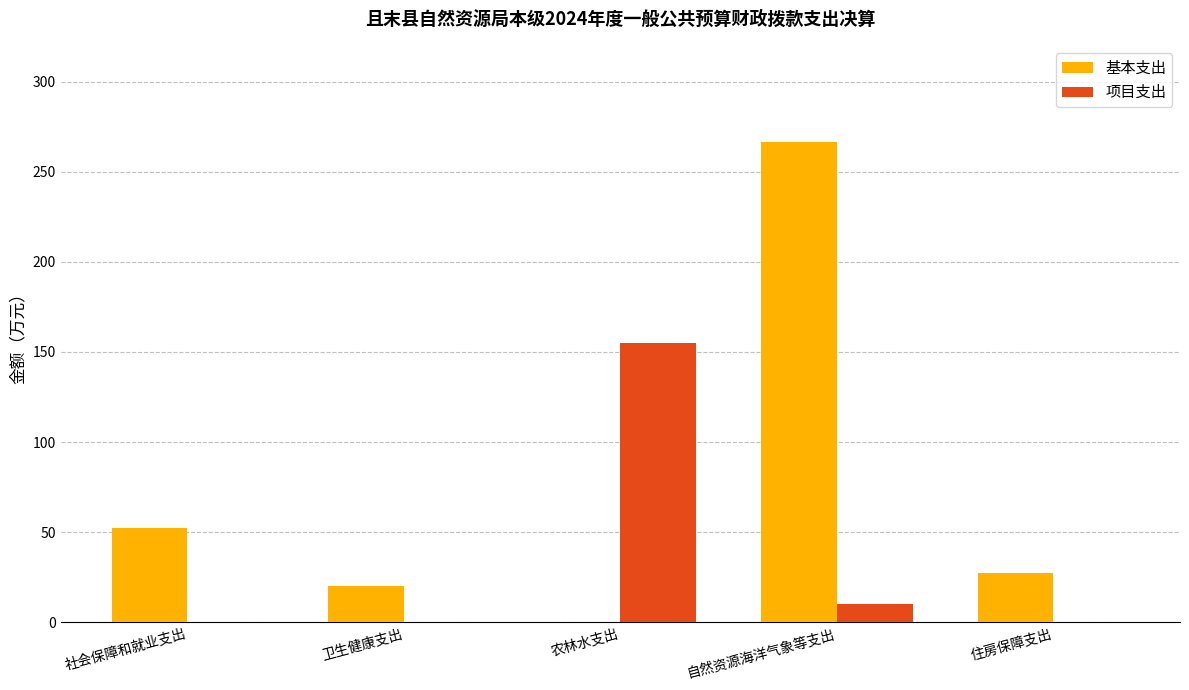

How many data points in 基本支出 are above 27?

3